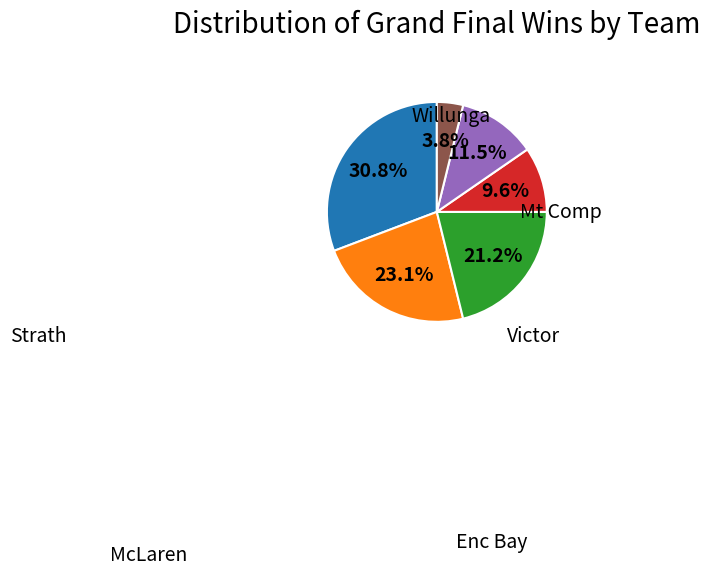

What percentage is the Victor slice, to the nearest percent?

21%